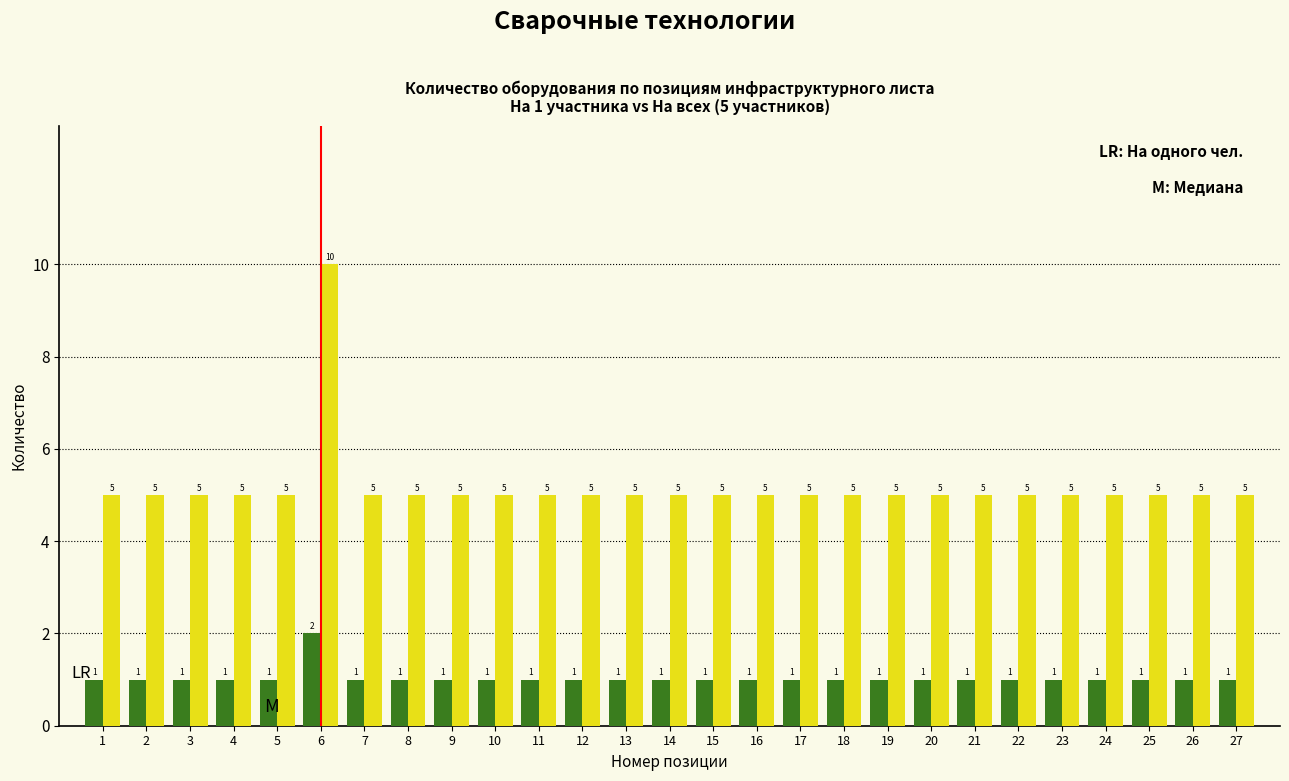

Which label corresponds to the largest value in the chart?

6